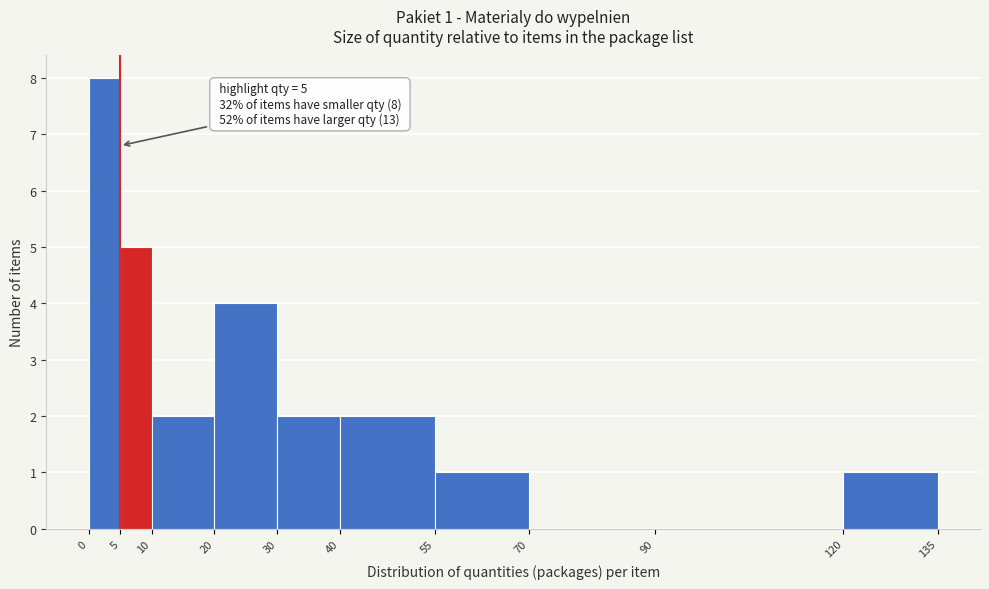

Over which range of the x-axis is the bar tallest?

0 to 5